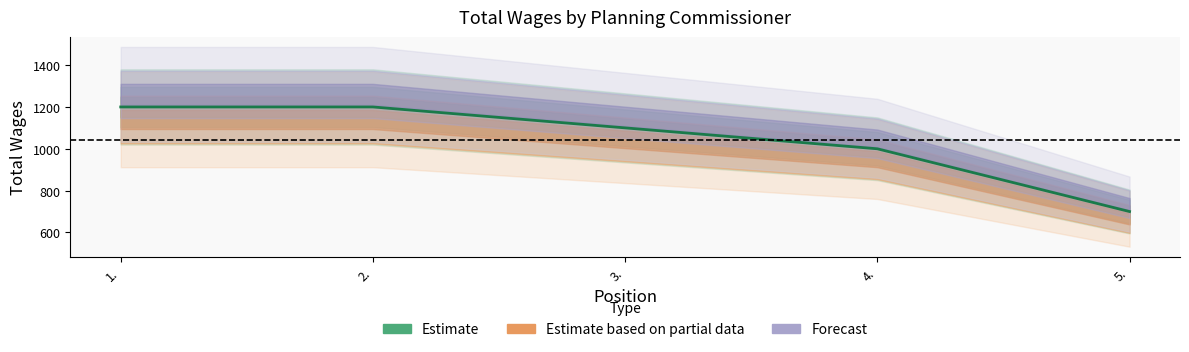

At which category does the chart reach its peak across all series?

1.